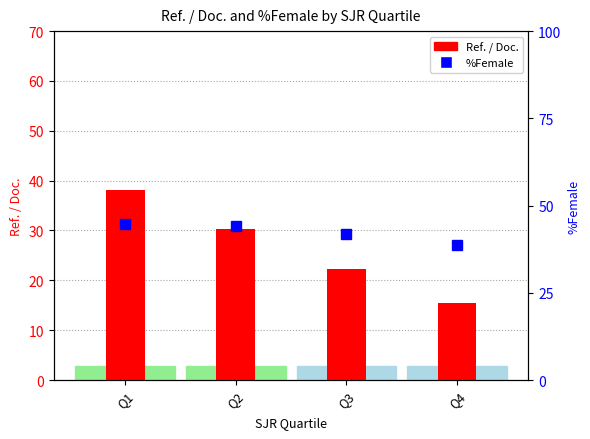

The value of %Female at Q4 is 38.6. True or false?

True